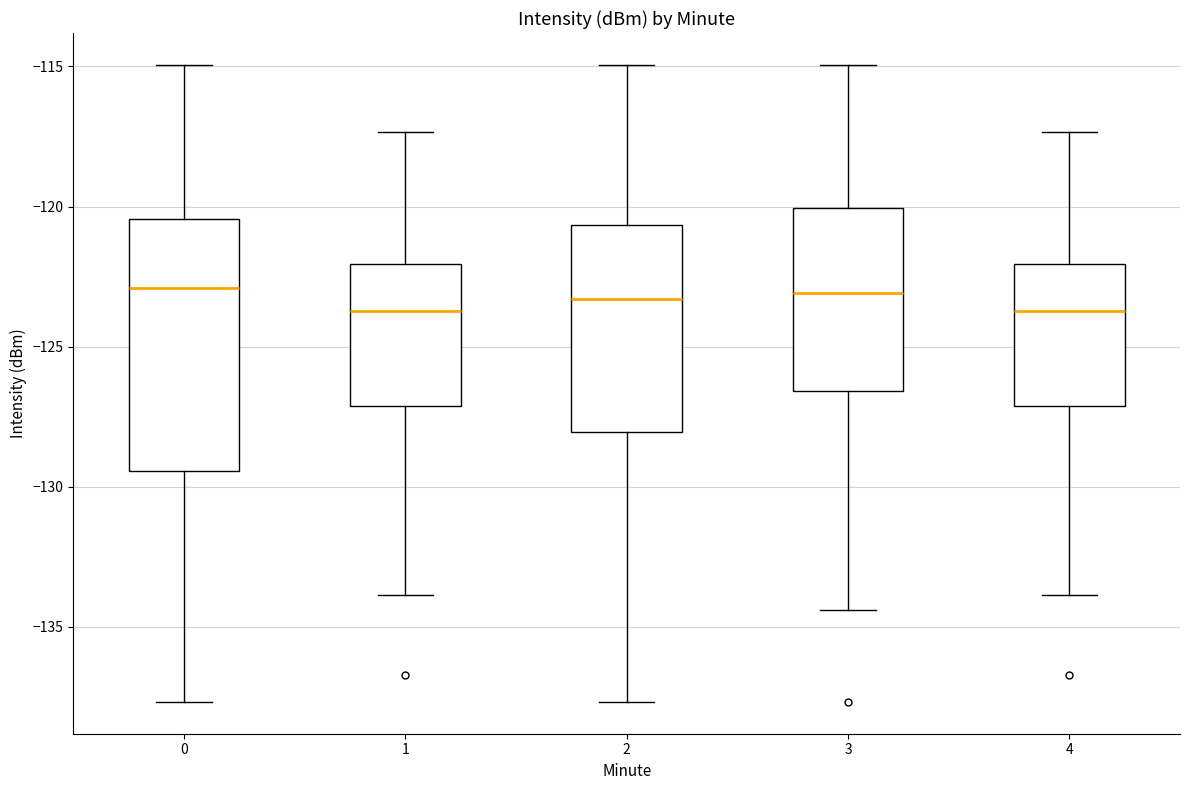

Comparing the boxes themselves (not the whiskers), which one is the tallest?

0